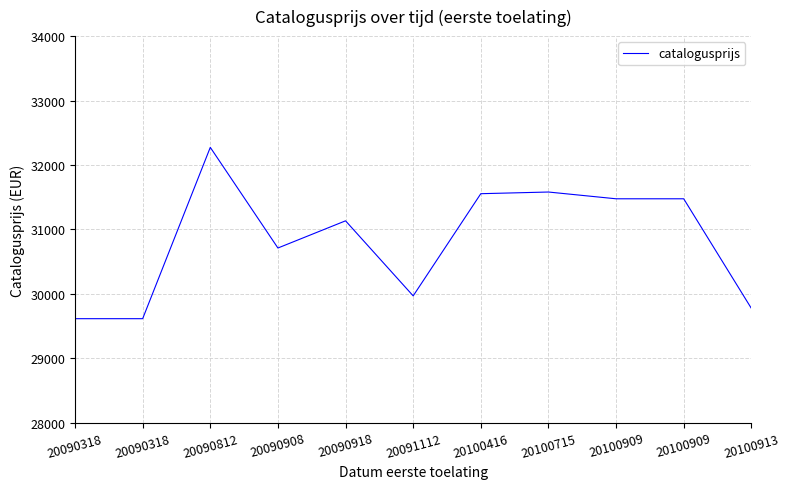

What is the change in value from 20090908 to 20100715?

+869